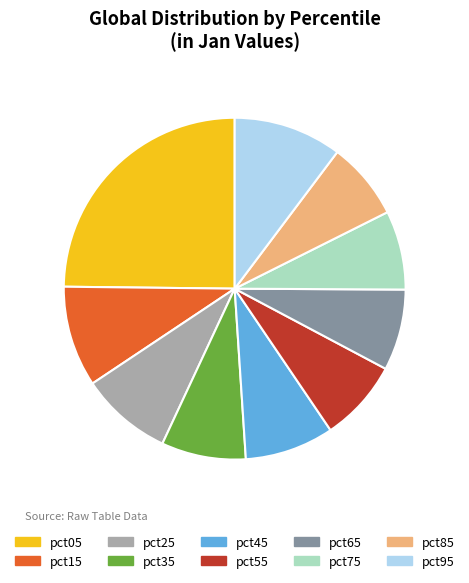

Which category has the biggest portion of the pie?

pct05